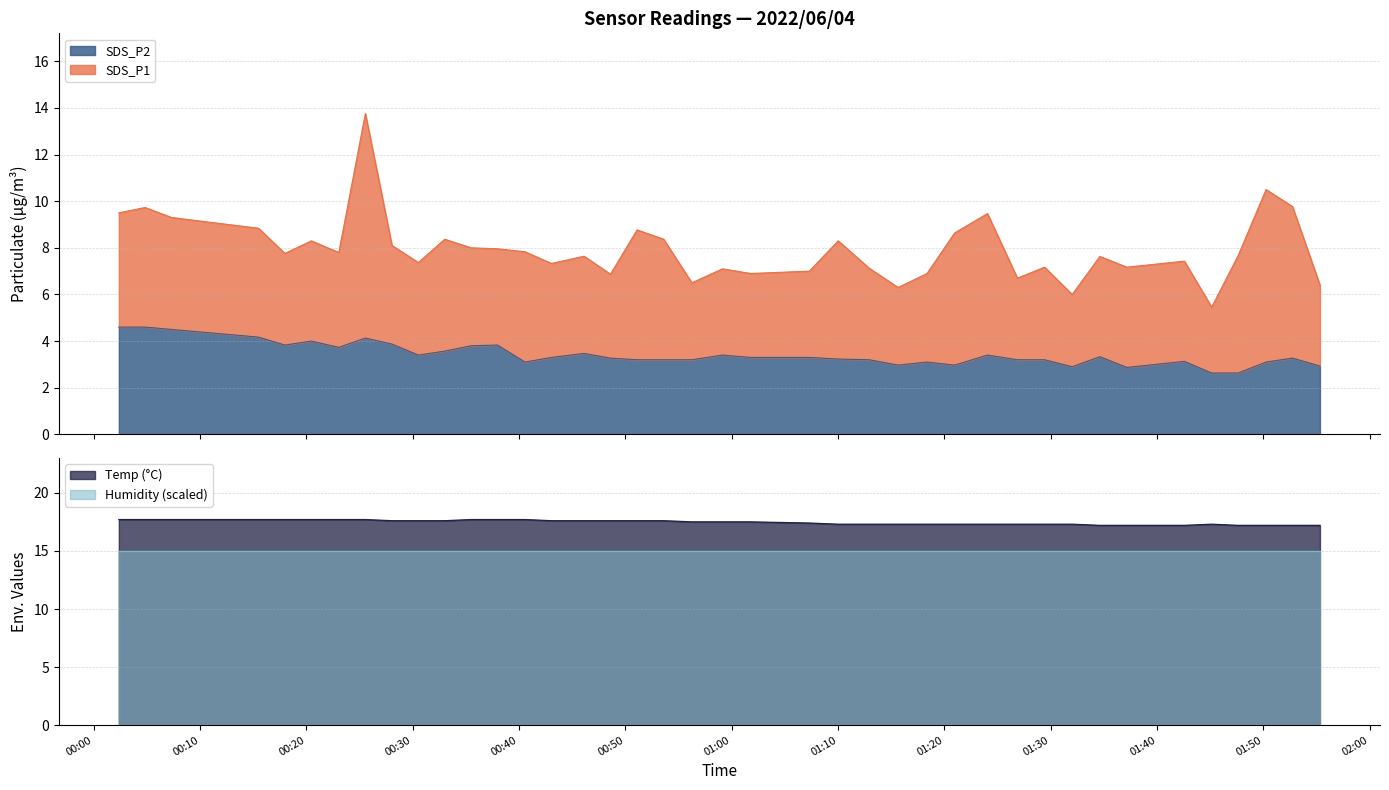

What is the maximum value for Humidity (scaled)?

15.0